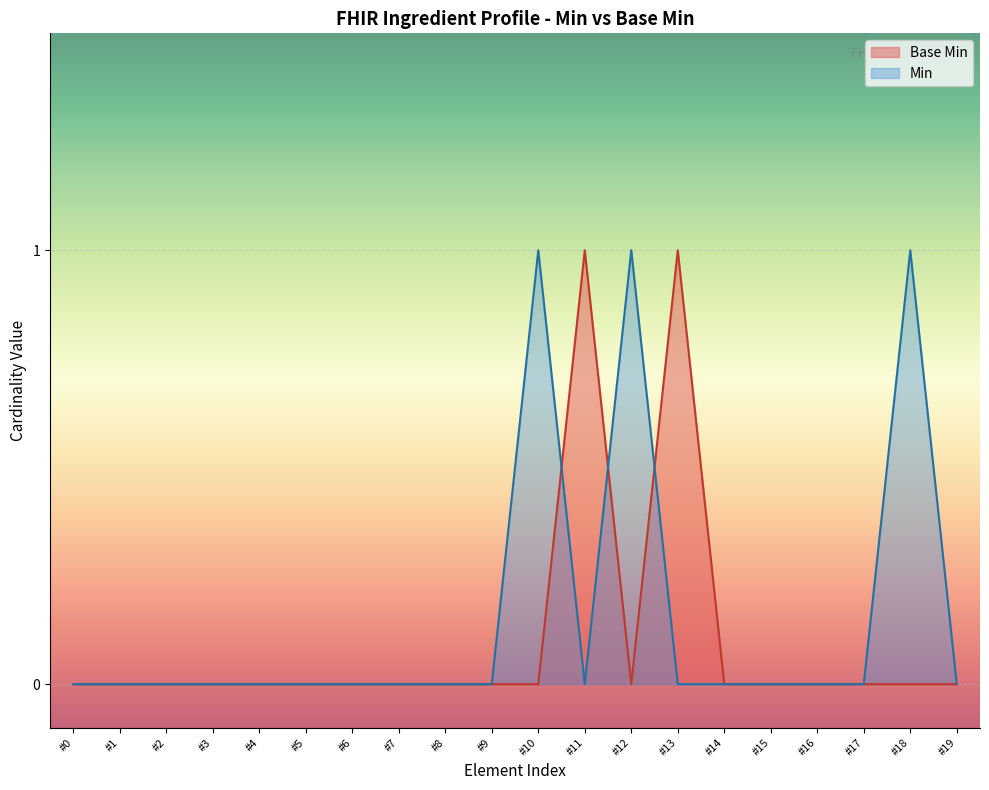

How many lines are shown in the chart?

2